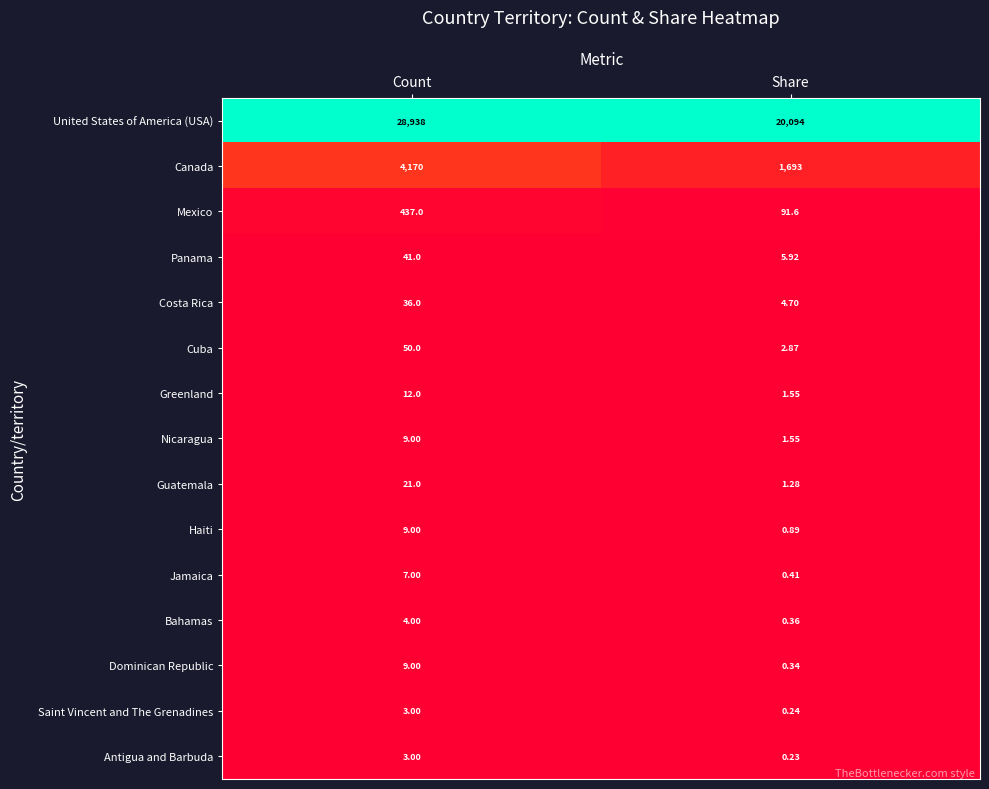

At how many categories does at least one series exceed 0?

2